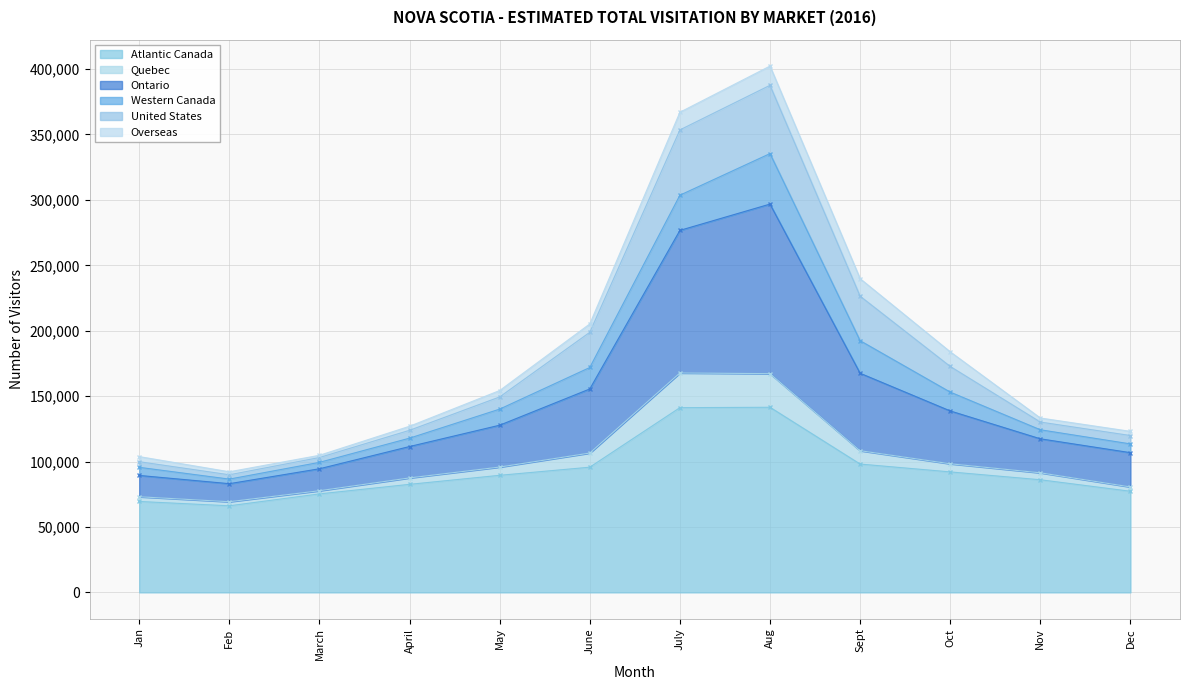

What is the sum of all Atlantic Canada values?

1115100